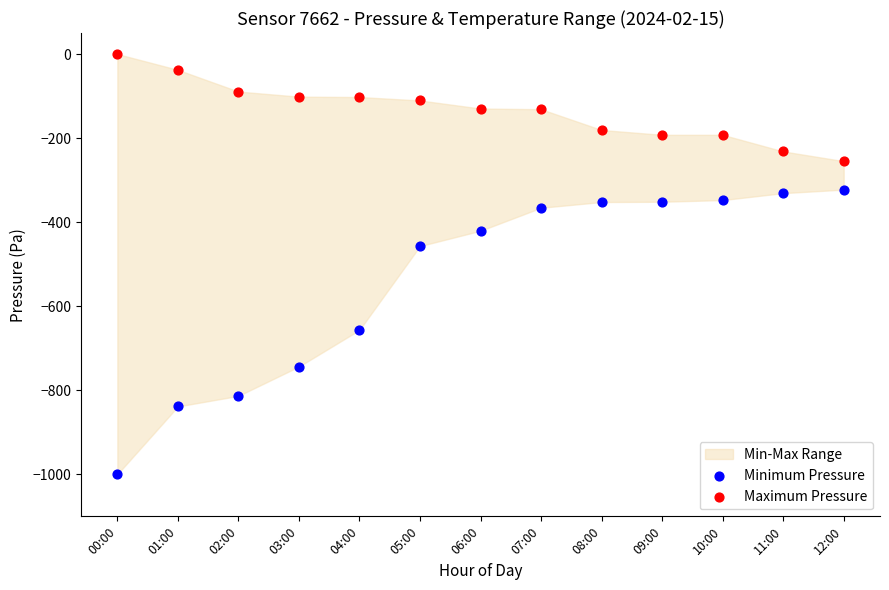

Across all series, what Y value is closest to -500?

-457.0